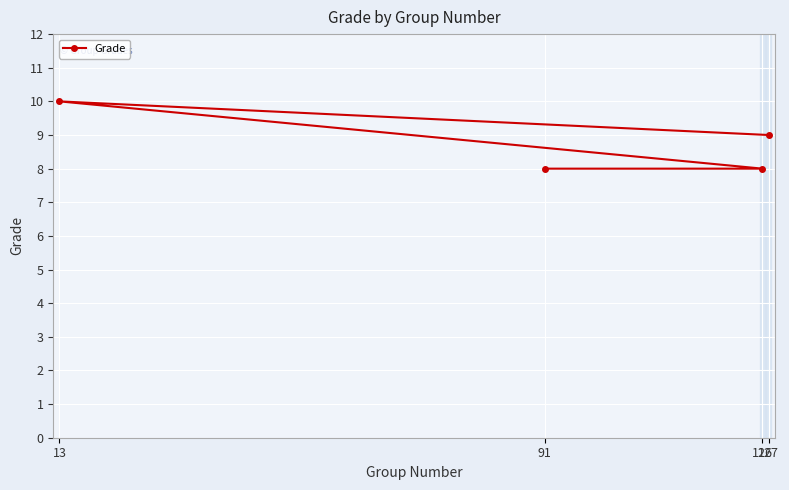

Read the value at 127.

9